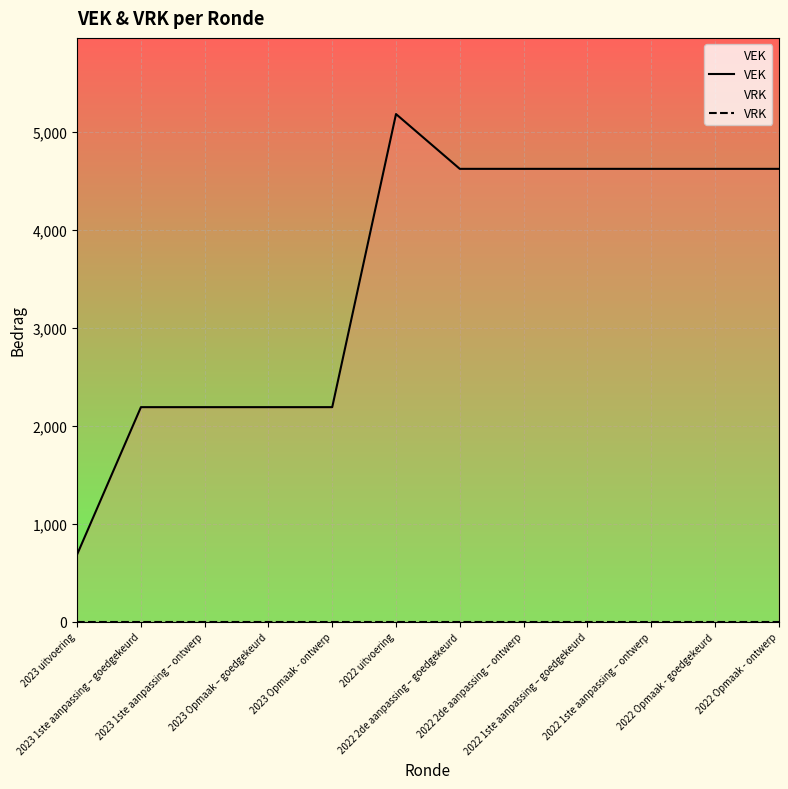

Is it true that VRK equals 0 at 2022 2de aanpassing – ontwerp?

True